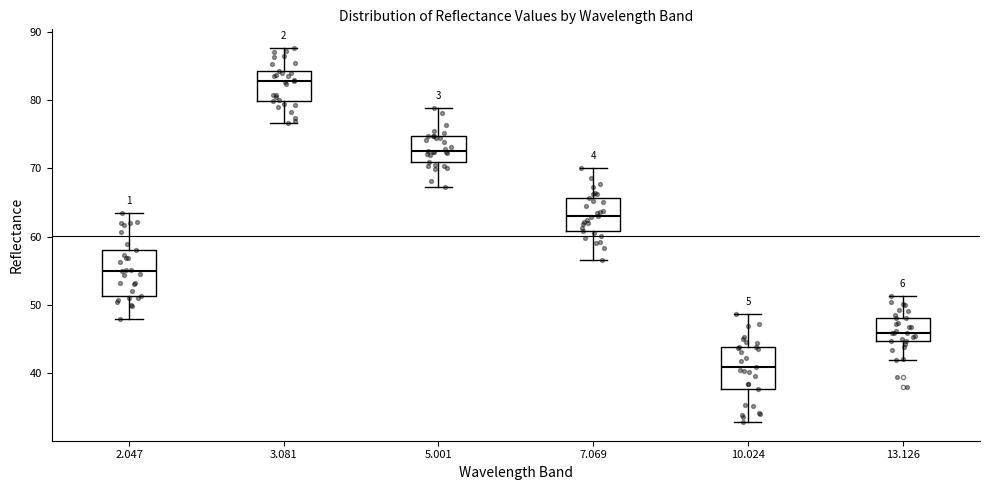

Which box has the lowest median line?

10.024